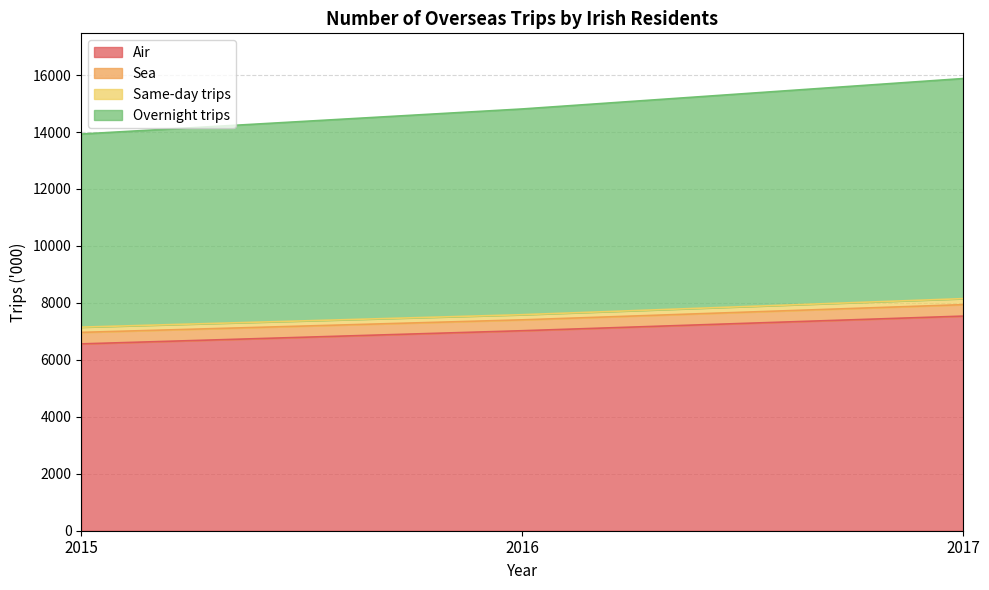

True or false: Air has a value of 6561 at 2015.

True